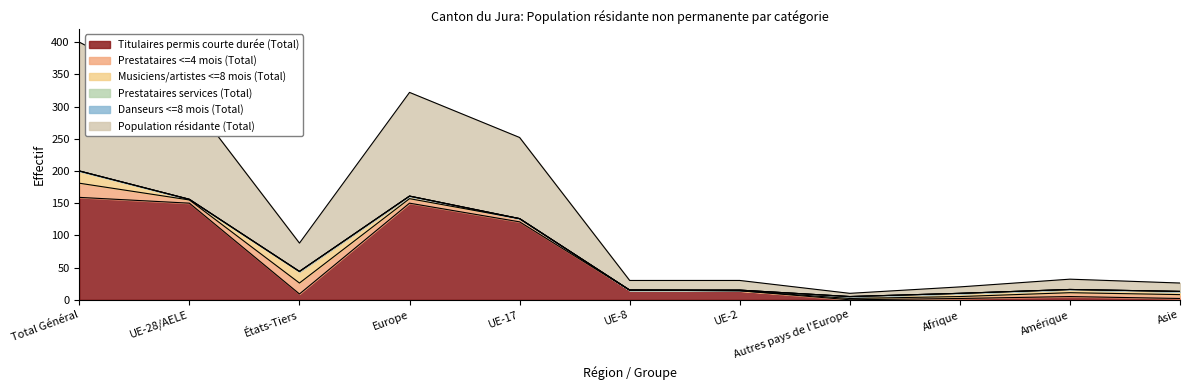

What is the average value of the Musiciens/artistes <=8 mois (Total) series?

6